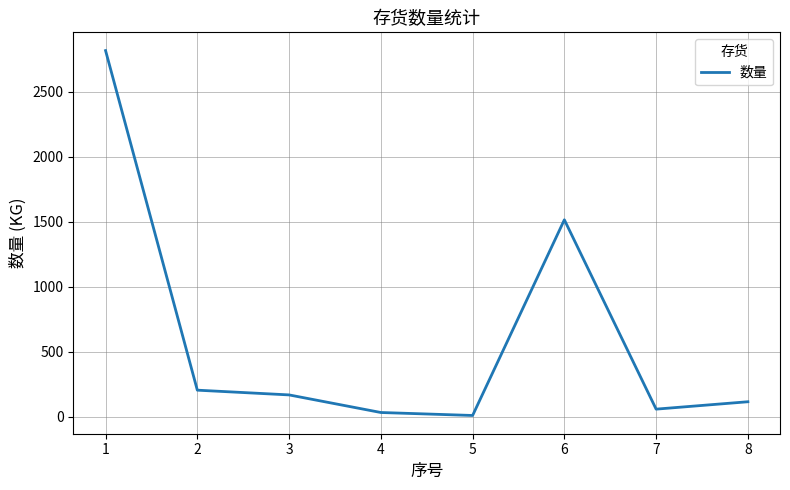

Does the chart display data point markers on the line(s)?

No